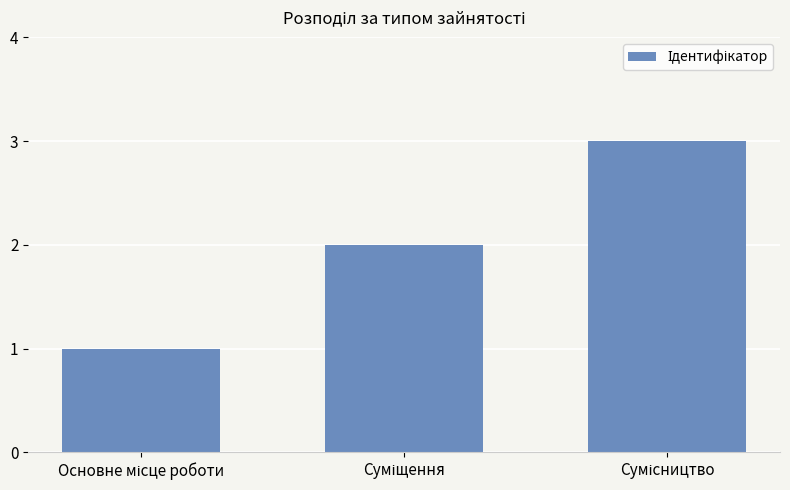

What is the maximum value shown in the chart?

3